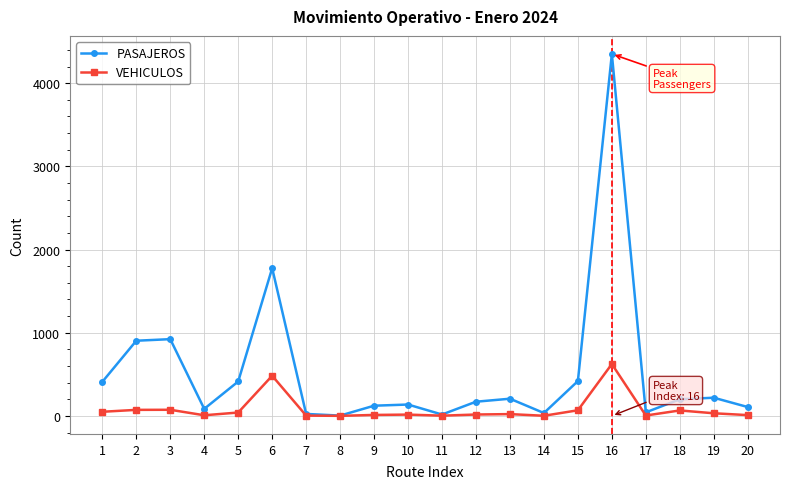

At which category does PASAJEROS reach its first local valley?

4